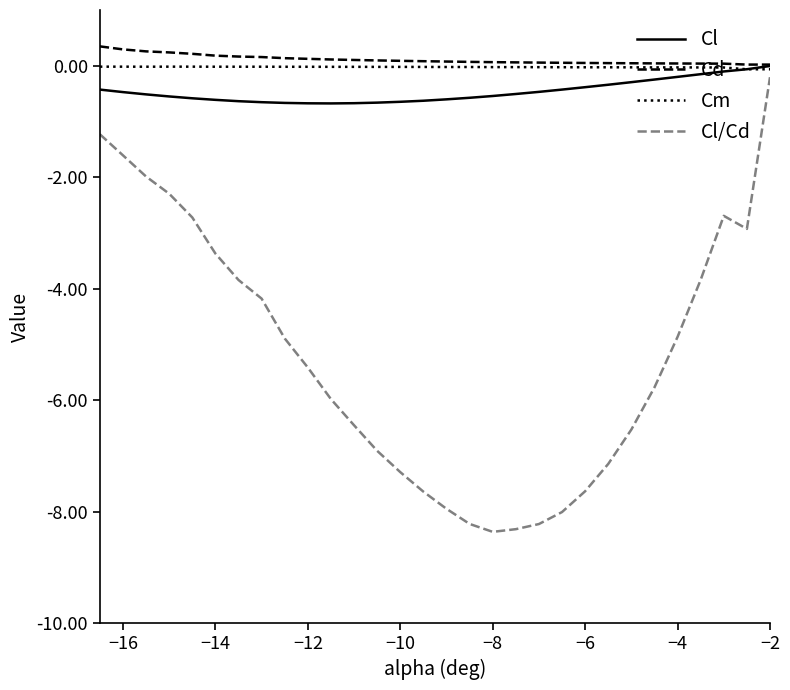

What is the maximum value shown in the chart?

0.3